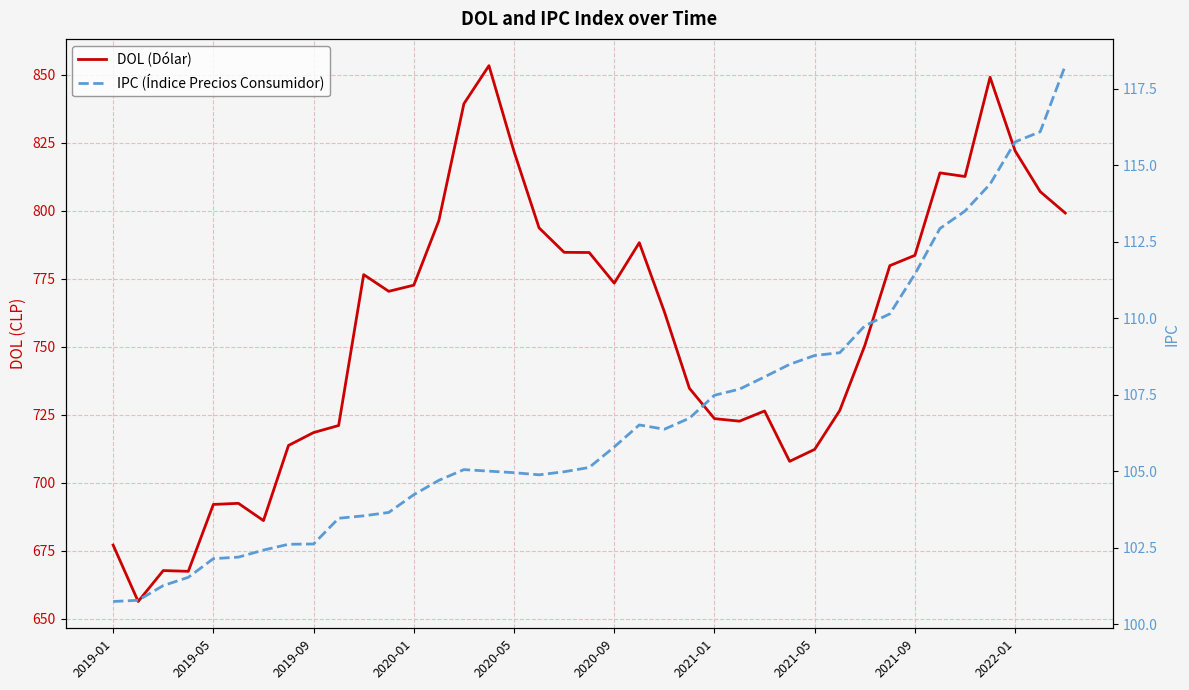

What is the sum of the DOL (Dólar) values at 16 and 22?

1584.7